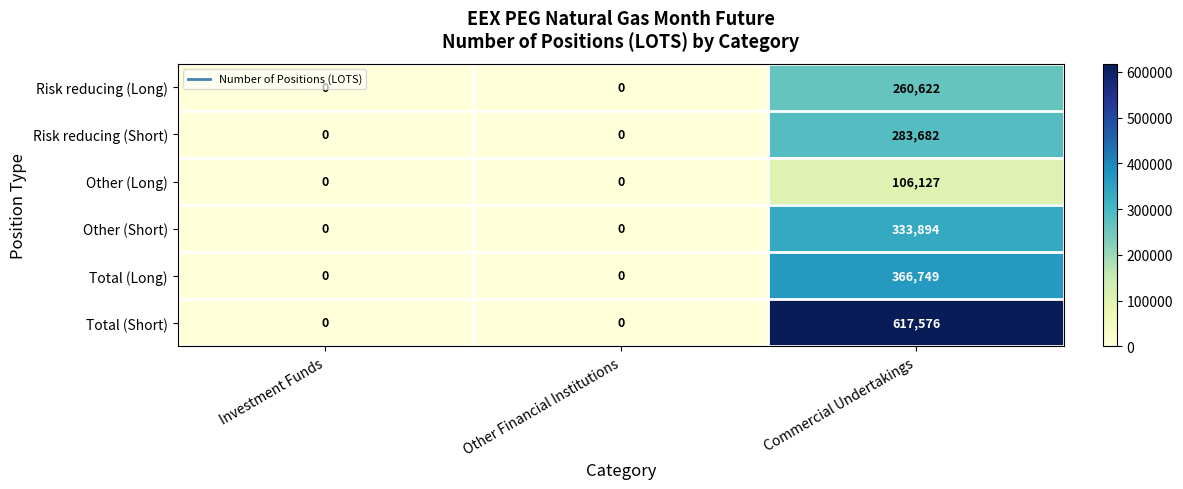

Which series has the largest total across all categories?

Total (Short)